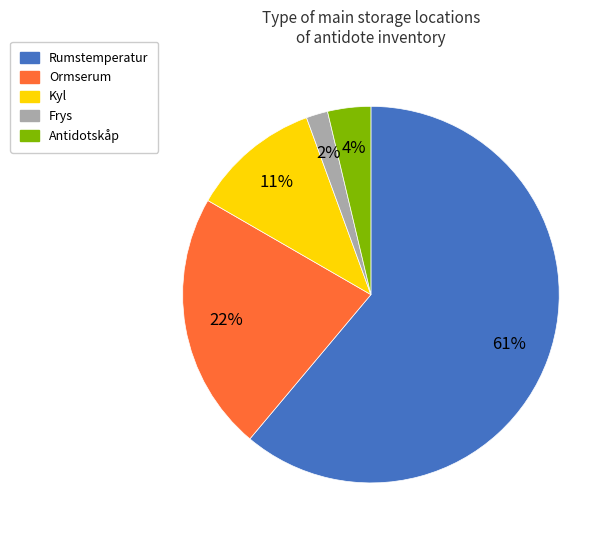

To the nearest percent, what is the average slice percentage?

20%